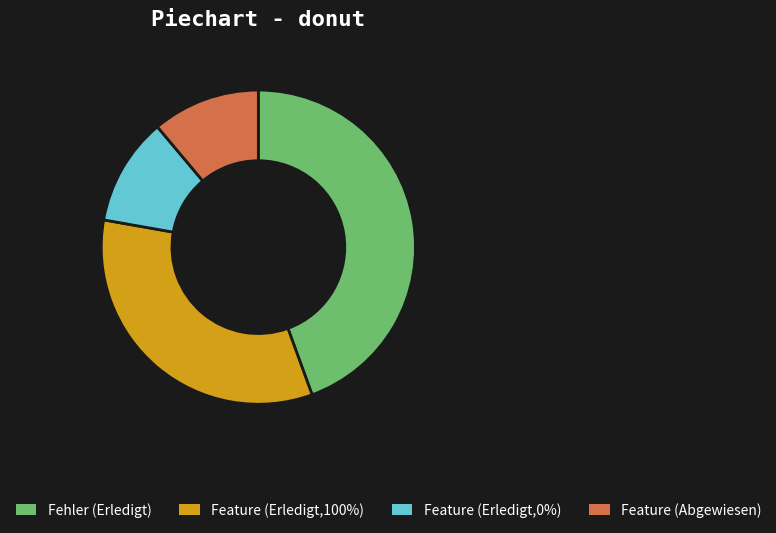

The Feature (Erledigt,0%) slice represents 11% of the pie. True or false?

True